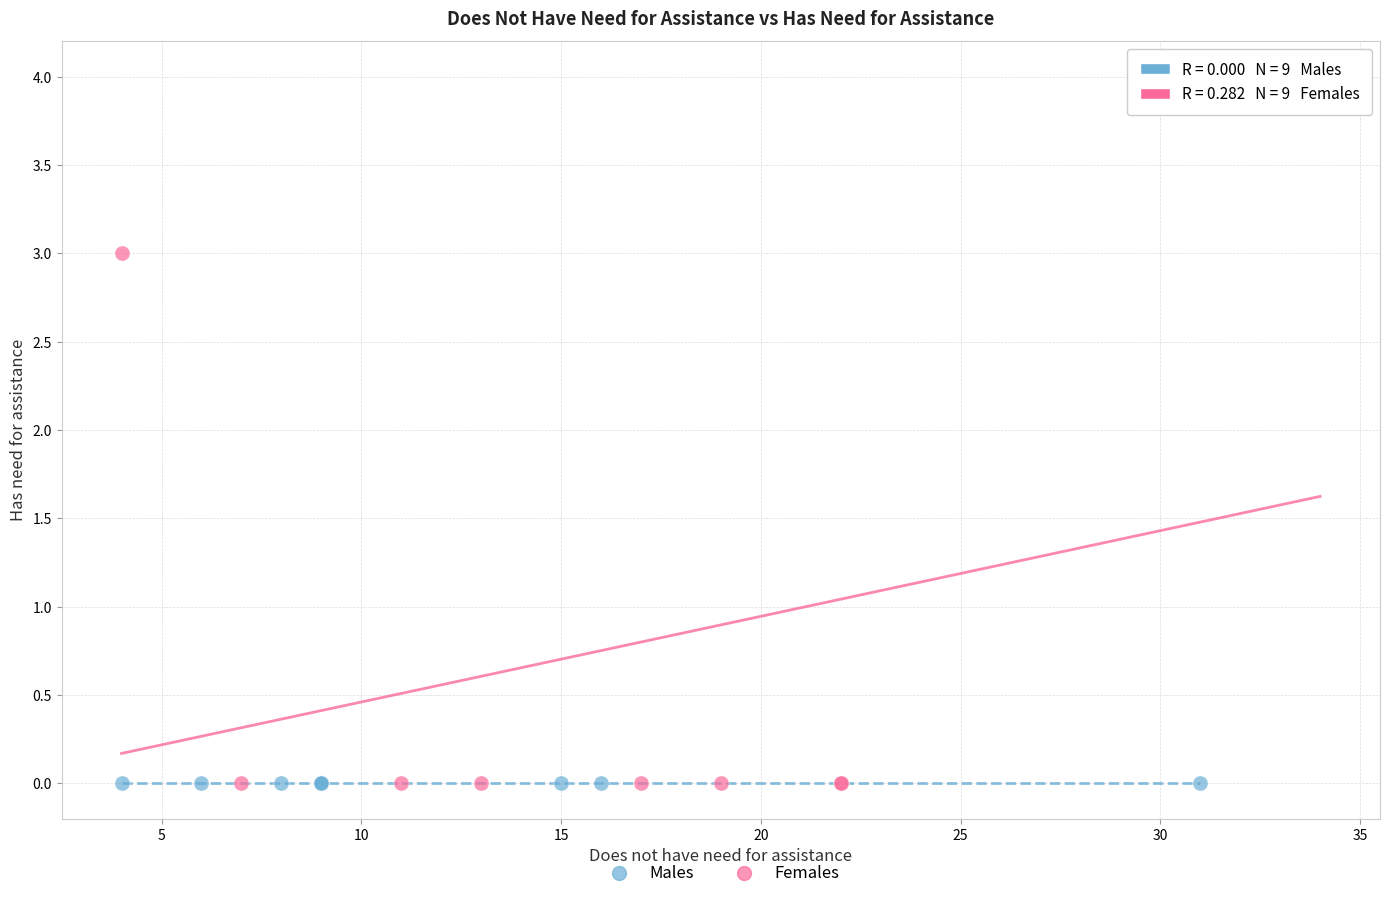

Which series contains the highest Y value?

Females